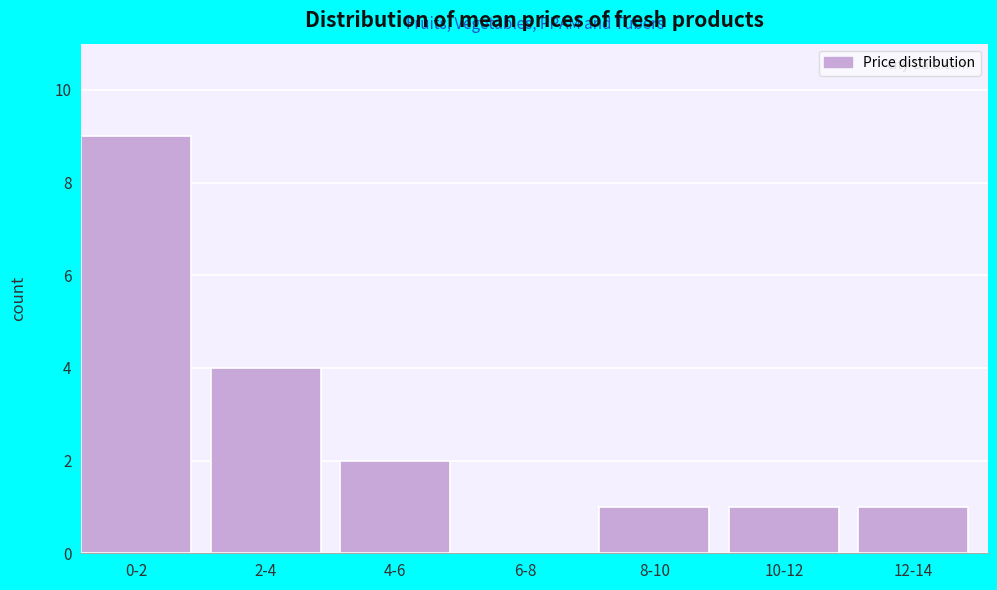

Reading left to right, extract all data points from this chart.

0-2=9	2-4=4	4-6=2	6-8=0	8-10=1	10-12=1	12-14=1